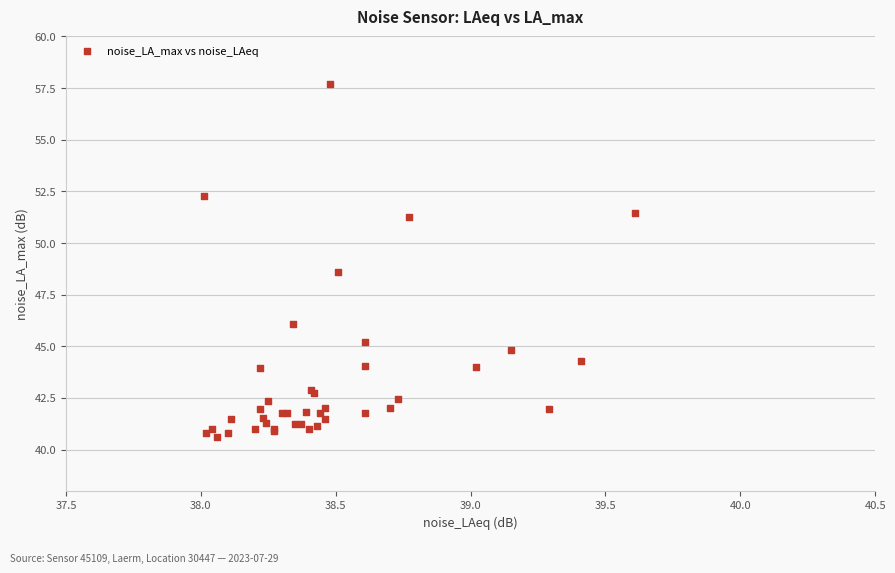

What Y value in the scatter plot is closest to 49?

48.6